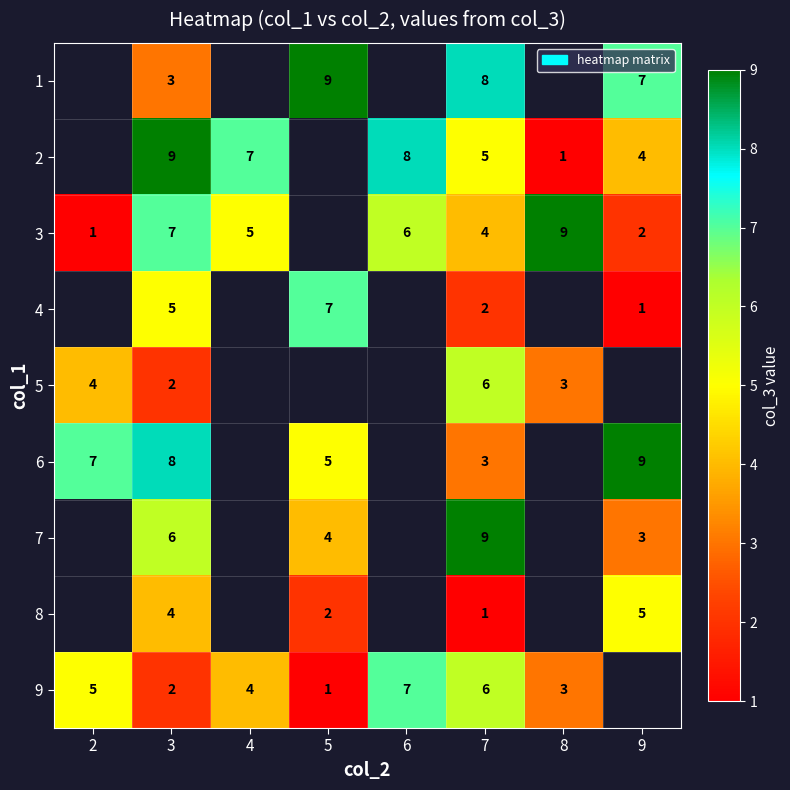

At which category is the sum across all series the highest?

3